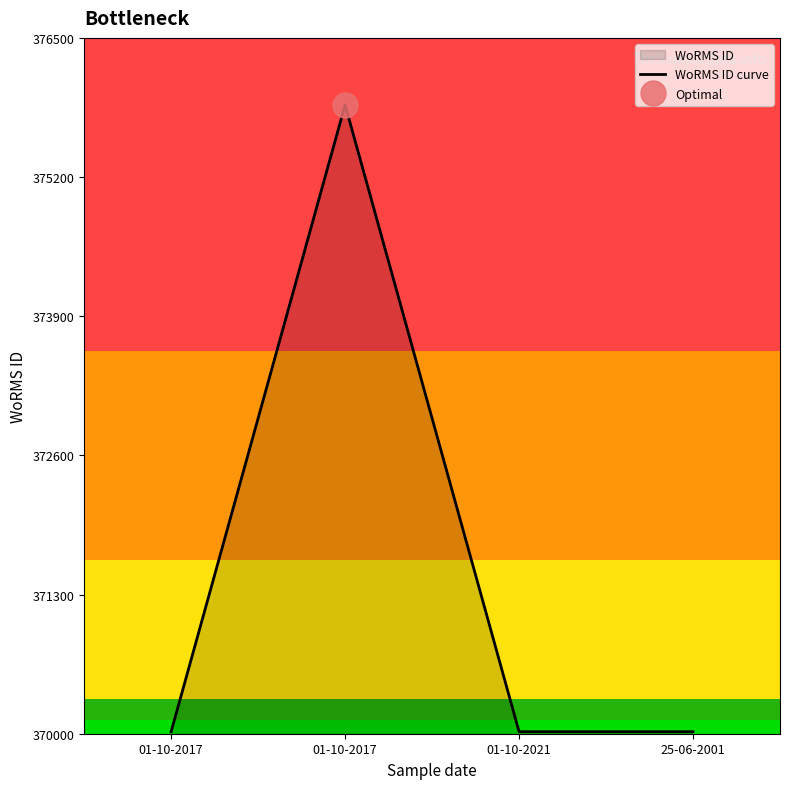

At which category does the chart reach its peak across all series?

01-10-2017